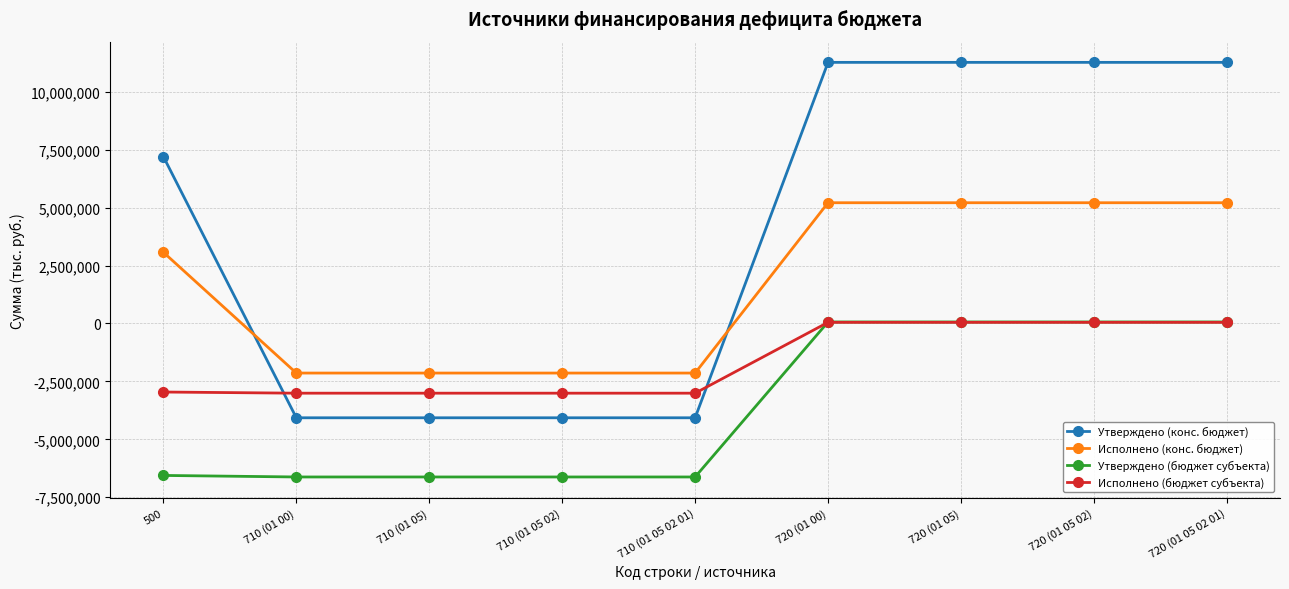

What is the difference between the maximum and minimum values in the Исполнено (бюджет субъекта) series?

3058250.0